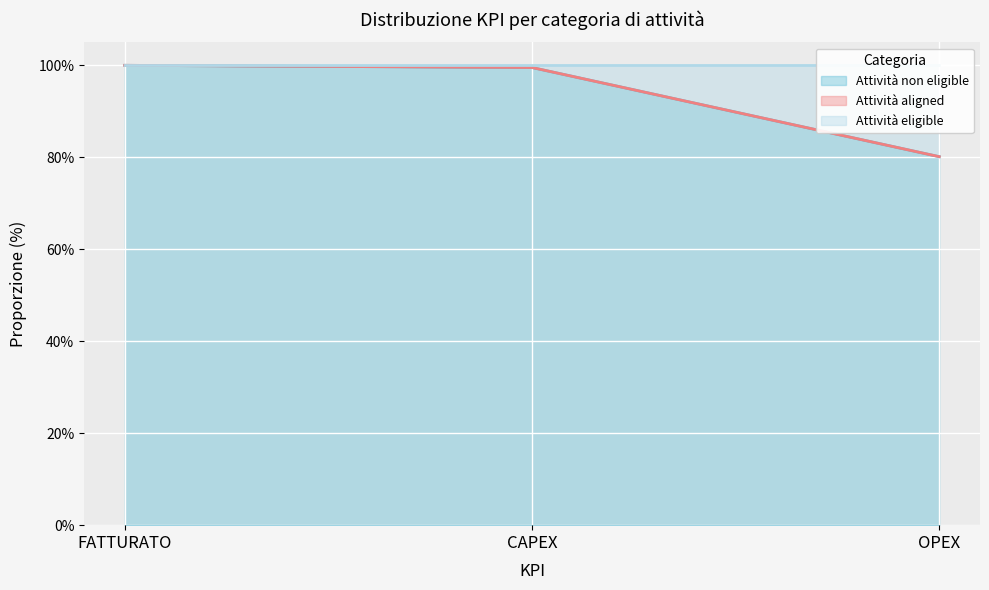

What is the smallest value displayed?

0.8